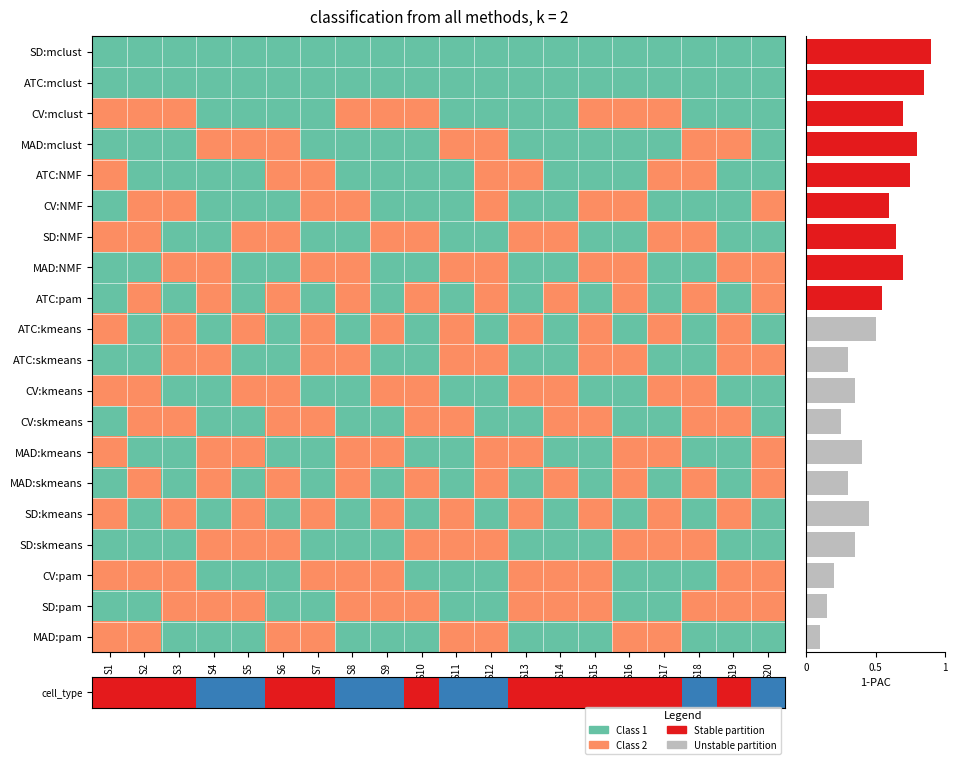

Between S9 and S17, which is larger?

S9